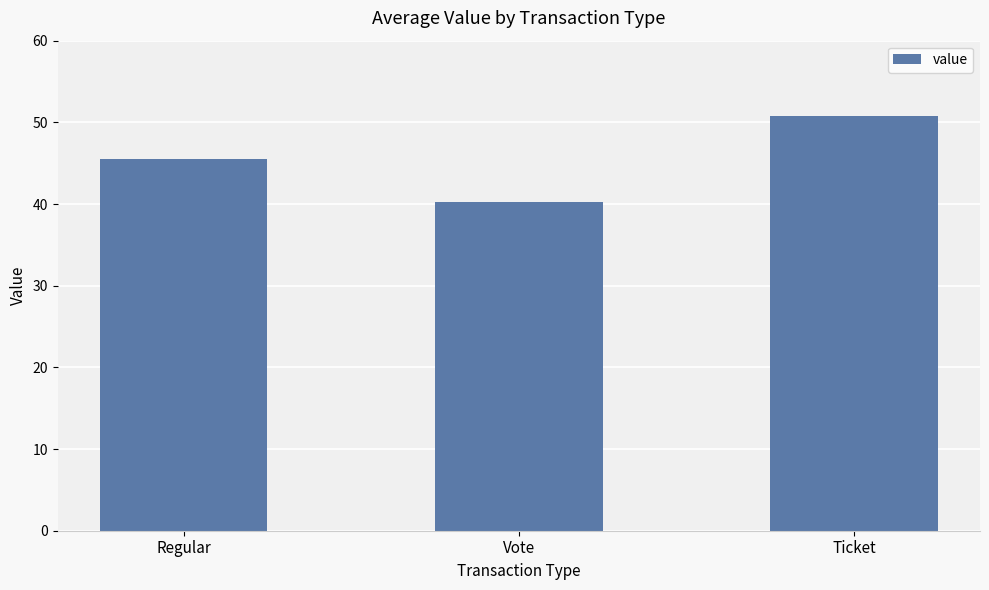

True or false: the data shows 50.8 at Ticket.

True